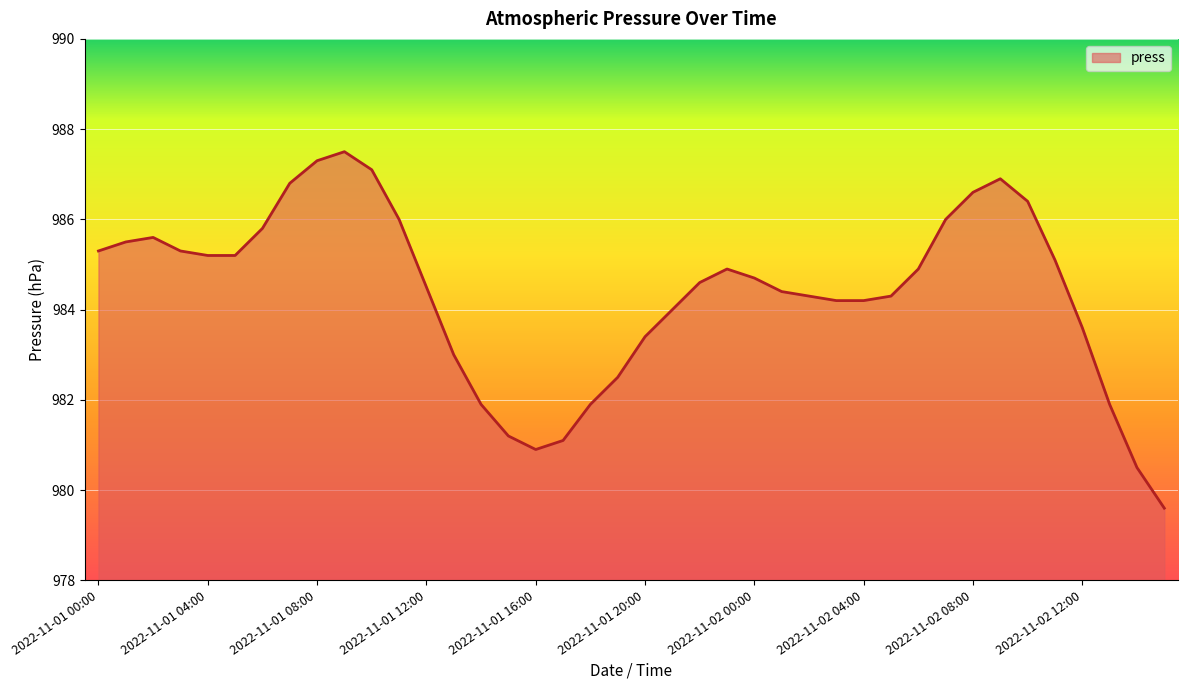

Reading left to right, list all the values displayed in this chart.

985.3	985.5	985.6	985.3	985.2	985.2	985.8	986.8	987.3	987.5	987.1	986.0	984.5	983.0	981.9	981.2	980.9	981.1	981.9	982.5	983.4	984.0	984.6	984.9	984.7	984.4	984.3	984.2	984.2	984.3	984.9	986.0	986.6	986.9	986.4	985.1	983.6	981.9	980.5	979.6